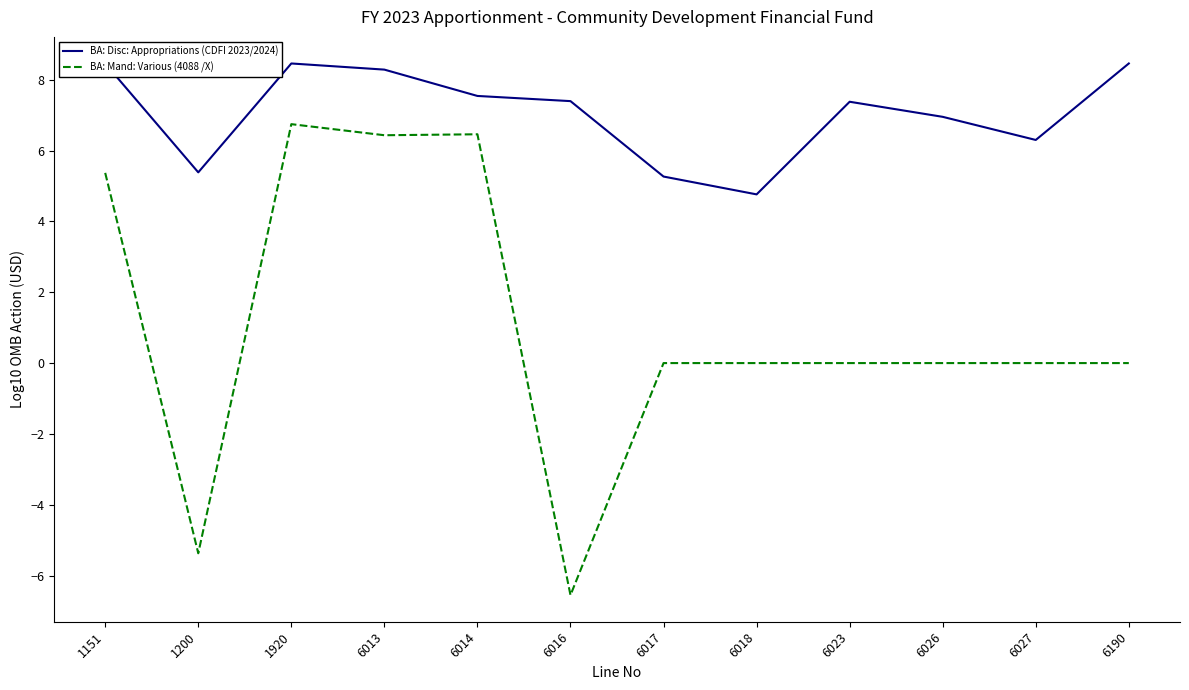

What is the sum of all BA: Disc: Appropriations (CDFI 2023/2024) values?

84.7